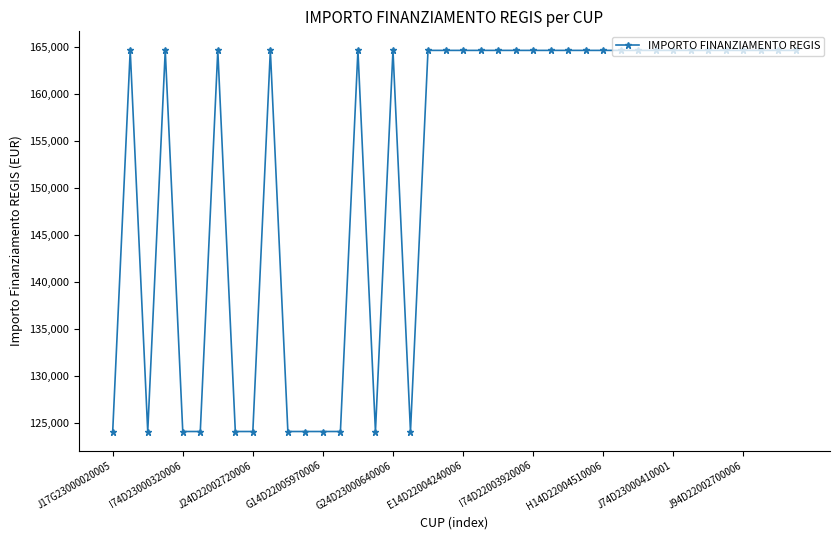

What is the value of the 33rd point from the left?

164644.2